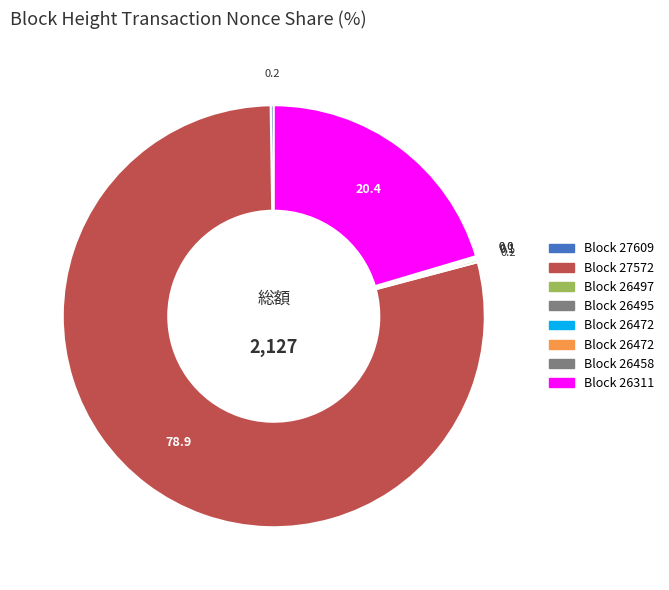

Rank the categories by value from highest to lowest.

27572, 26311, 27609, 26497, 26495, 26472, 26472, 26458